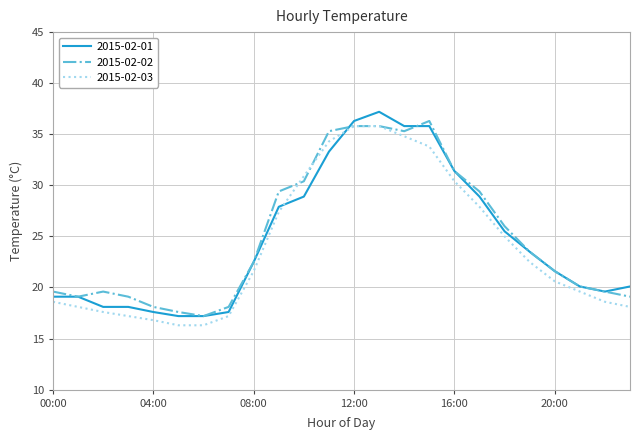

What is the minimum value for 2015-02-01?

17.2